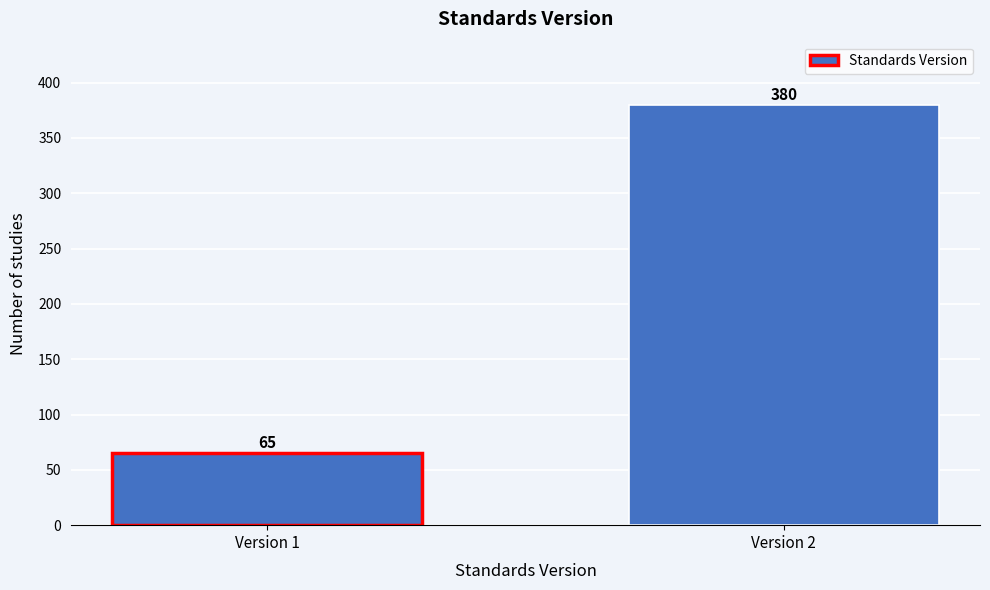

Reading right to left, what are all the values shown in this chart?

380	65